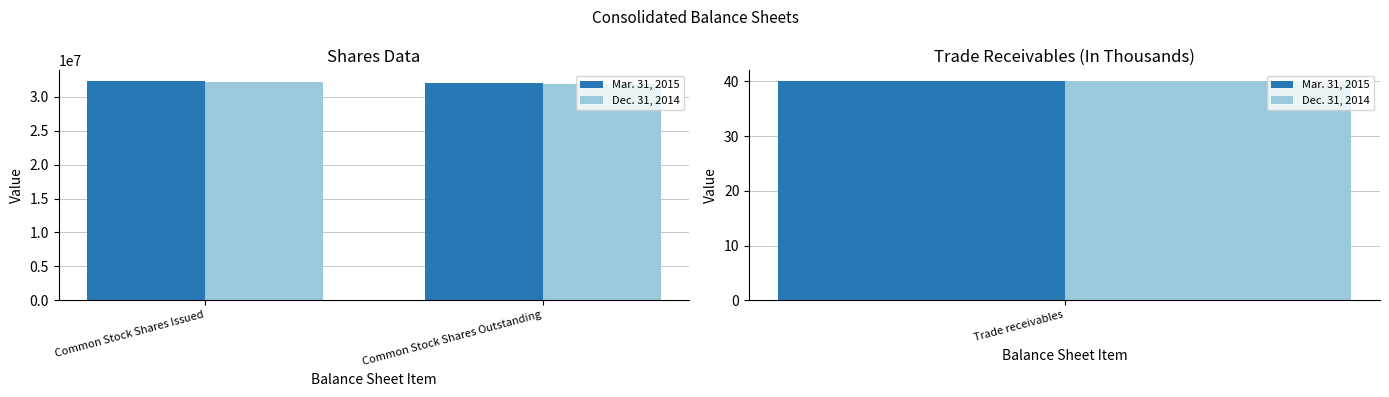

Count the Mar. 31, 2015 values in the range 32050730 to 32290250.

2